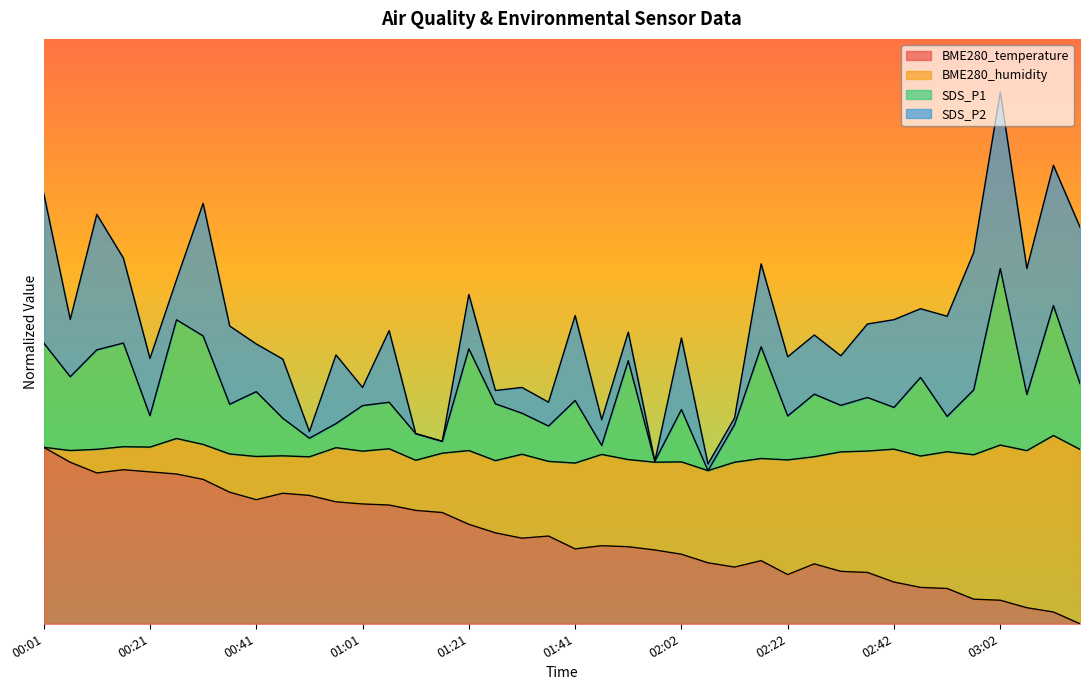

What is the label of the 13th point from the left?

01:01